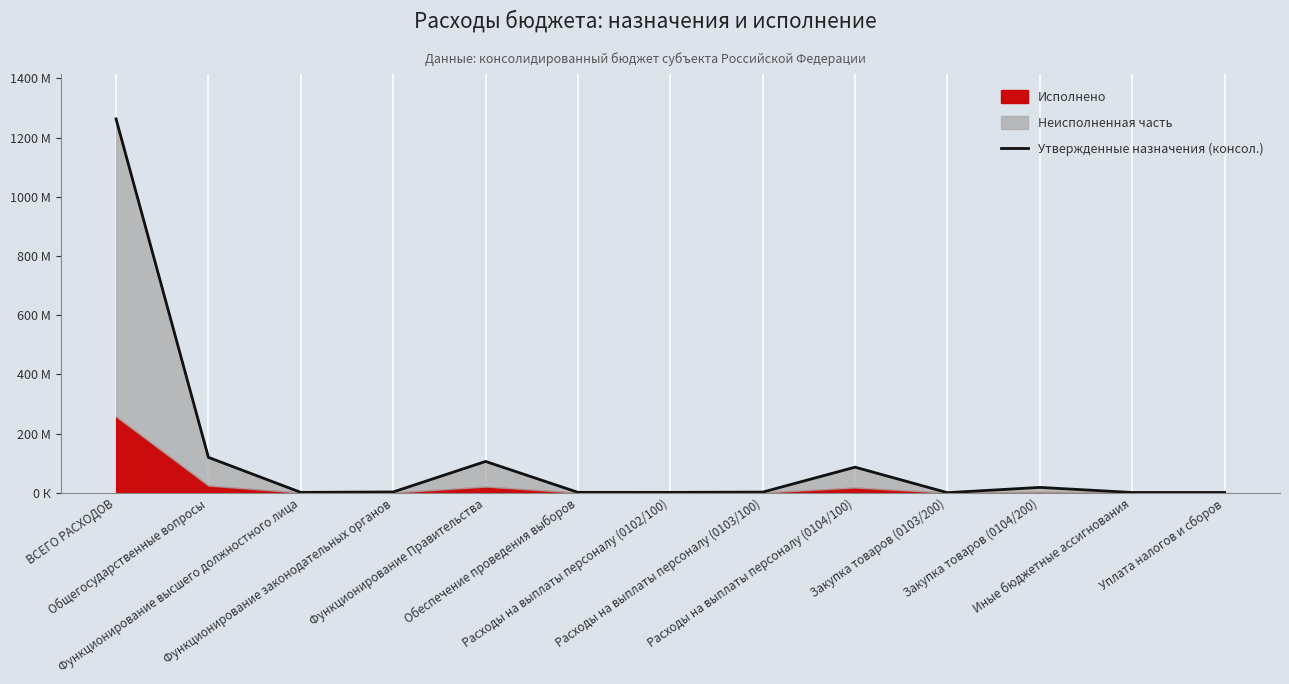

Is it true that the value at Расходы на выплаты персоналу (0102/100) is 1430000?

True